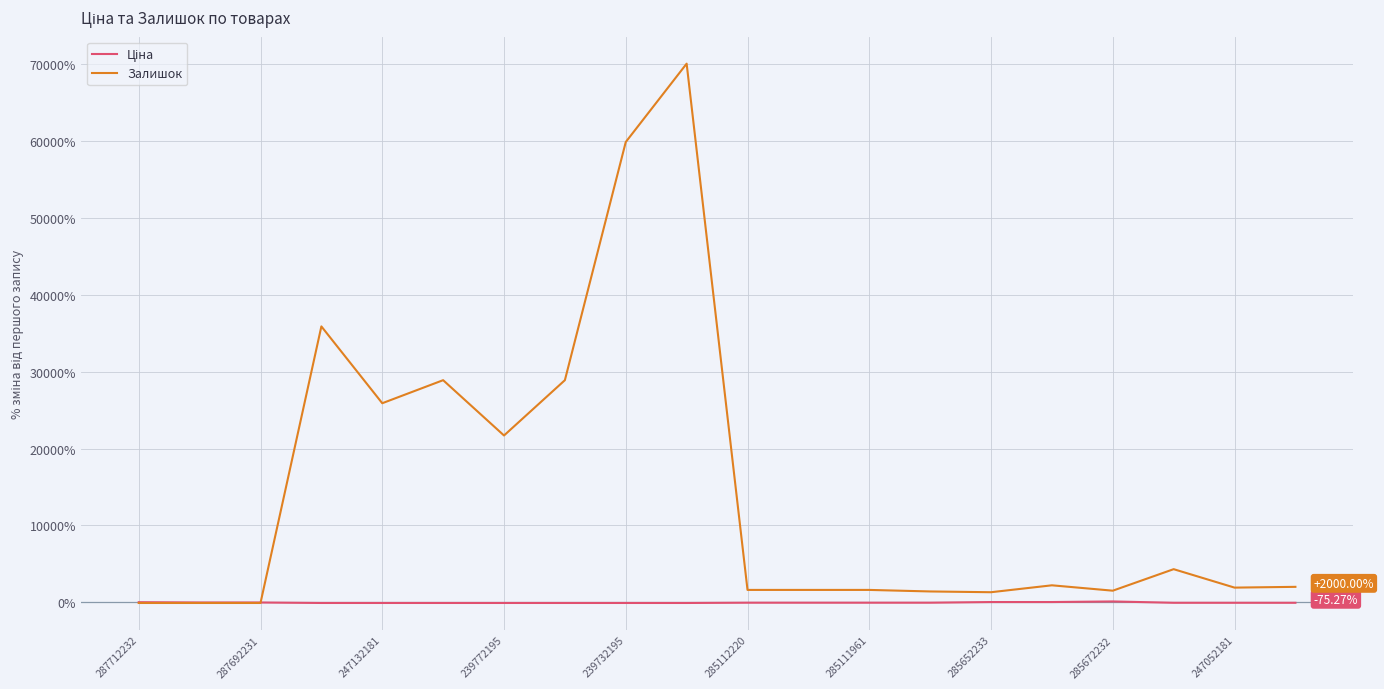

At how many categories does at least one series exceed 67942?

1